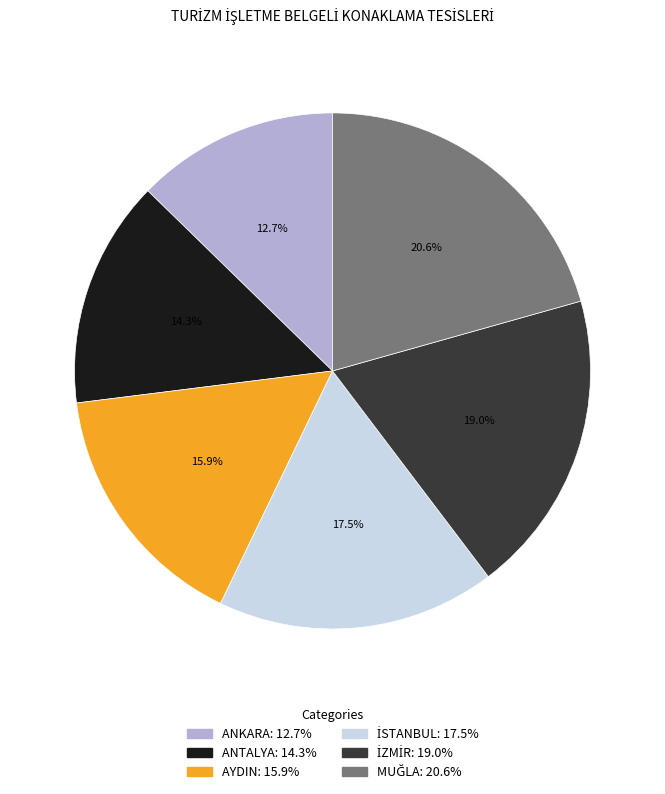

How much of the chart is everything except ANTALYA?

85.7%